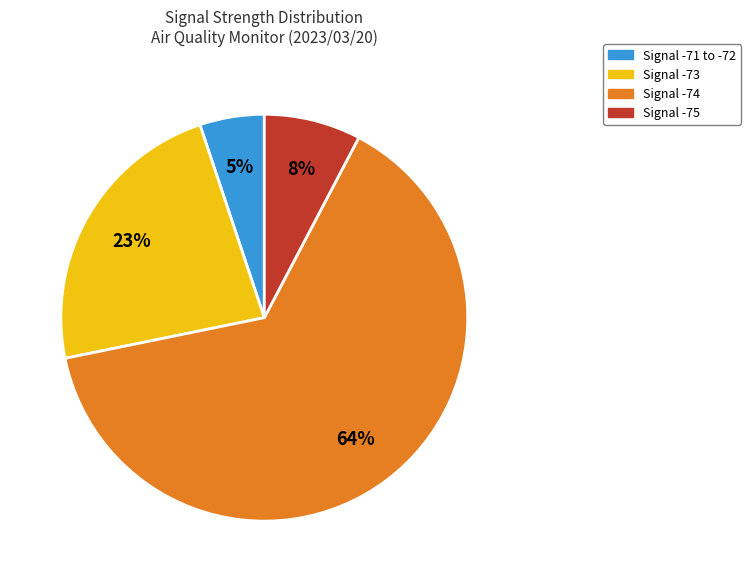

Is there a majority slice in this chart?

Yes